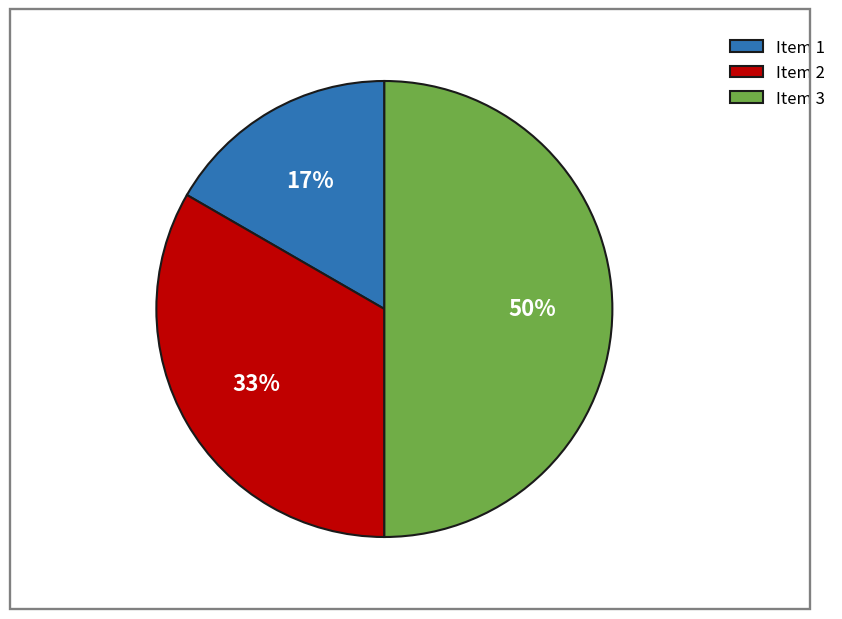

How many segments does this pie chart have?

3